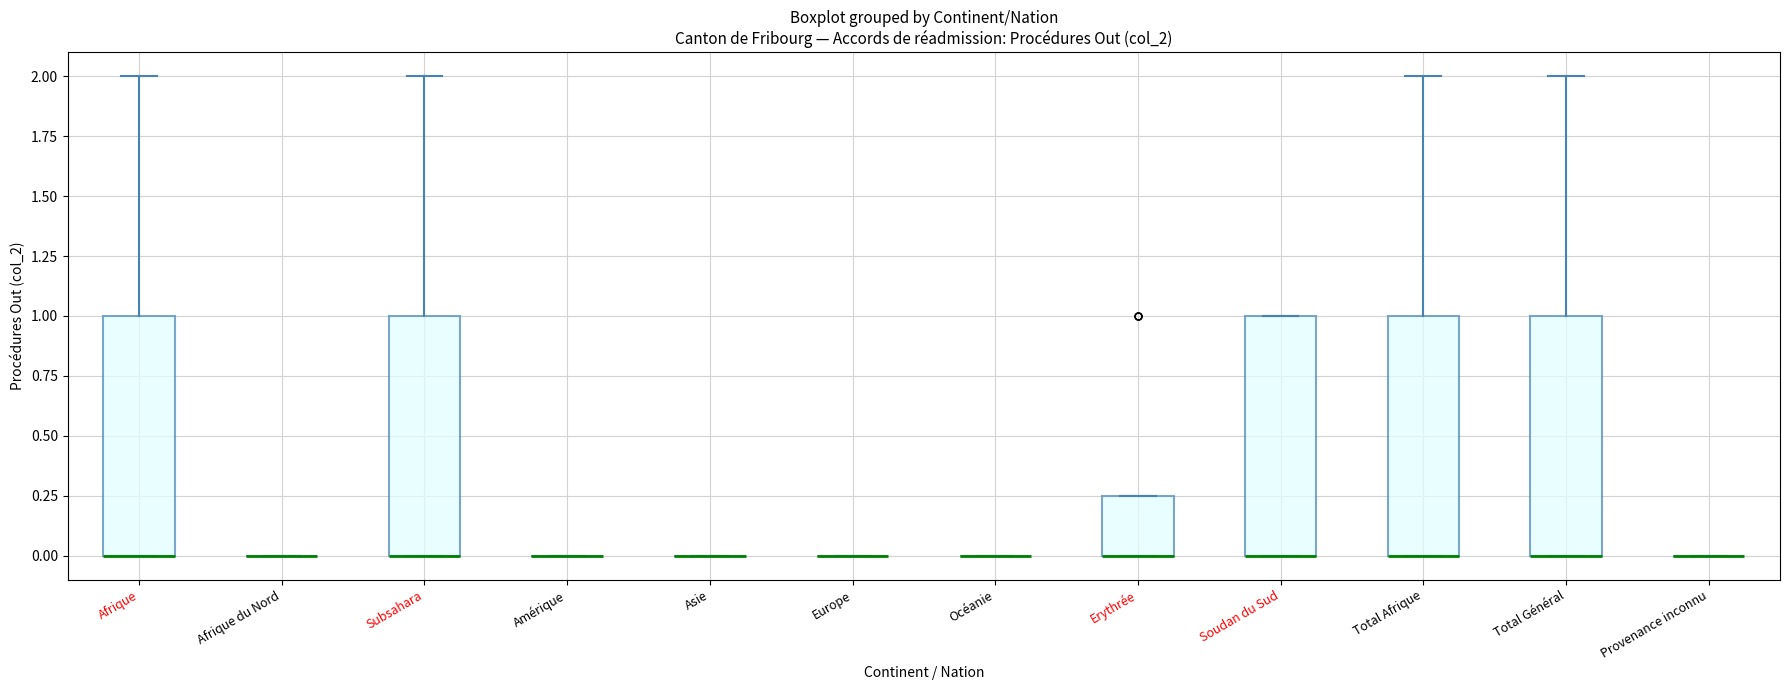

Reading left to right, transcribe this box plot: for each box, give where its median line is, the range the box spans, and where its two whiskers end, as read against the y-axis. The values are not printed on the chart, so give them approximately, as read against the axis.

Afrique: median 0.00 (drawn on the box's lower edge), box 0.00 to 1.00, whiskers 0.00 to 2.00
Afrique du Nord: box collapsed to a line at 0.00, whiskers 0.00 to 0.00
Subsahara: median 0.00 (drawn on the box's lower edge), box 0.00 to 1.00, whiskers 0.00 to 2.00
Amérique: box collapsed to a line at 0.00, whiskers 0.00 to 0.00
Asie: box collapsed to a line at 0.00, whiskers 0.00 to 0.00
Europe: box collapsed to a line at 0.00, whiskers 0.00 to 0.00
Océanie: box collapsed to a line at 0.00, whiskers 0.00 to 0.00
Erythrée: median 0.00 (drawn on the box's lower edge), box 0.00 to 0.25, whiskers 0.00 to 0.25
Soudan du Sud: median 0.00 (drawn on the box's lower edge), box 0.00 to 1.00, whiskers 0.00 to 1.00
Total Afrique: median 0.00 (drawn on the box's lower edge), box 0.00 to 1.00, whiskers 0.00 to 2.00
Total Général: median 0.00 (drawn on the box's lower edge), box 0.00 to 1.00, whiskers 0.00 to 2.00
Provenance inconnu: box collapsed to a line at 0.00, whiskers 0.00 to 0.00